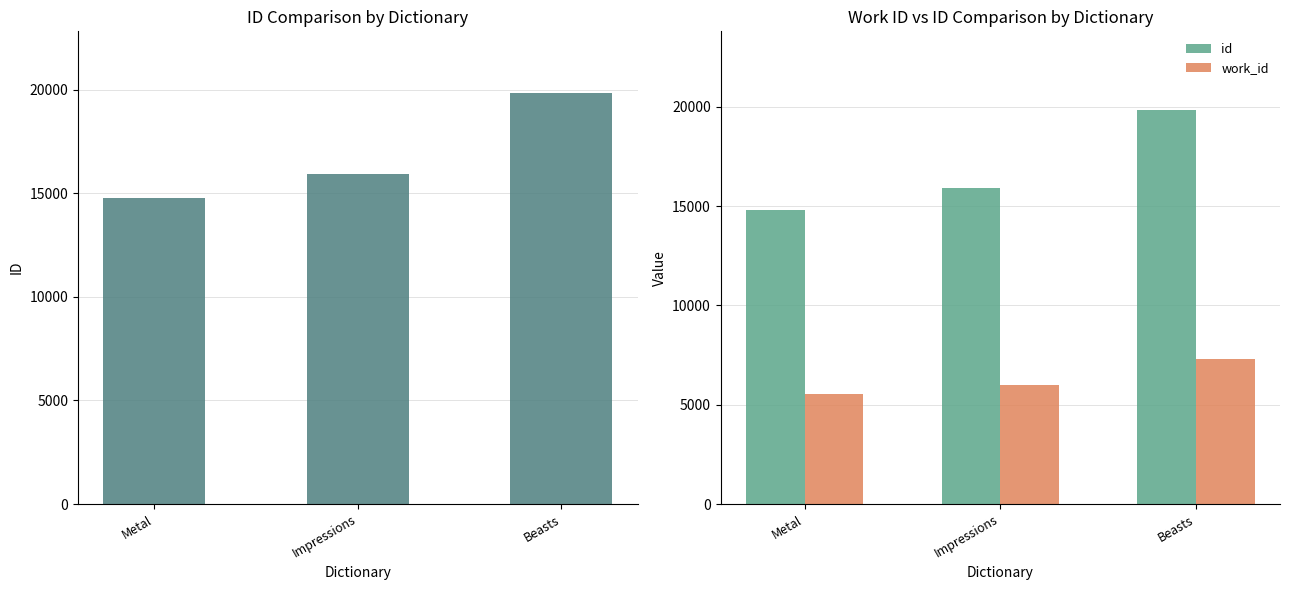

At which label is work_id closest to 6403?

Impressions